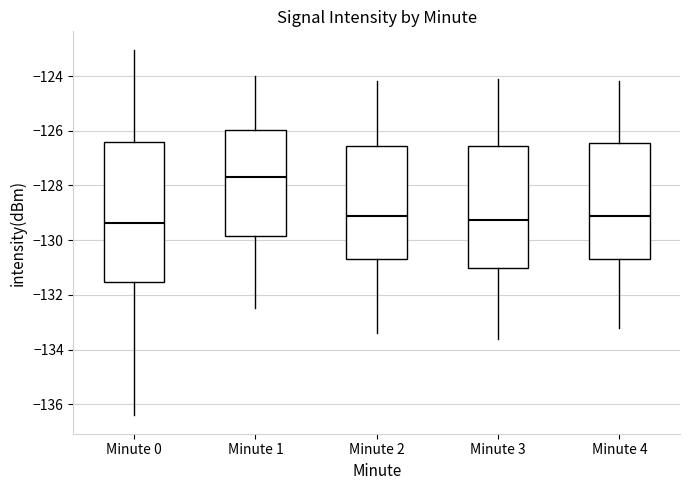

Where does the median line of the box for Minute 2 sit on the y-axis? The values are not printed on the chart, so give them approximately, as read against the axis.

-129.0